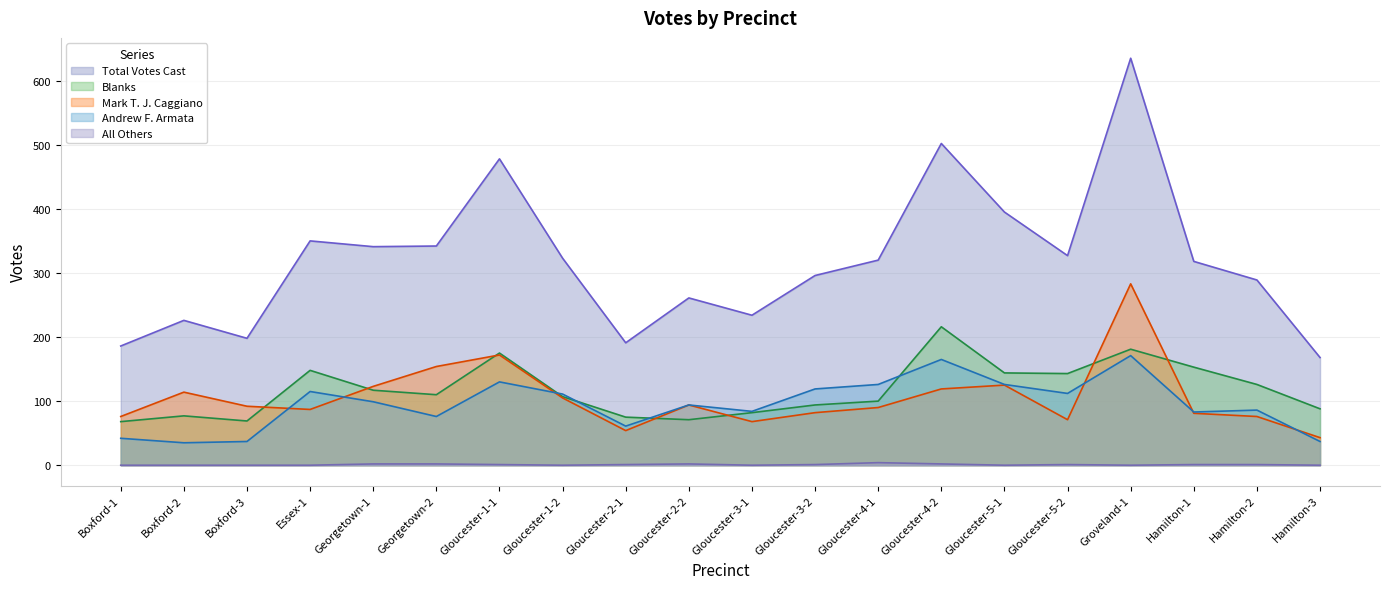

Where does the Blanks series first go above 110?

Essex-1